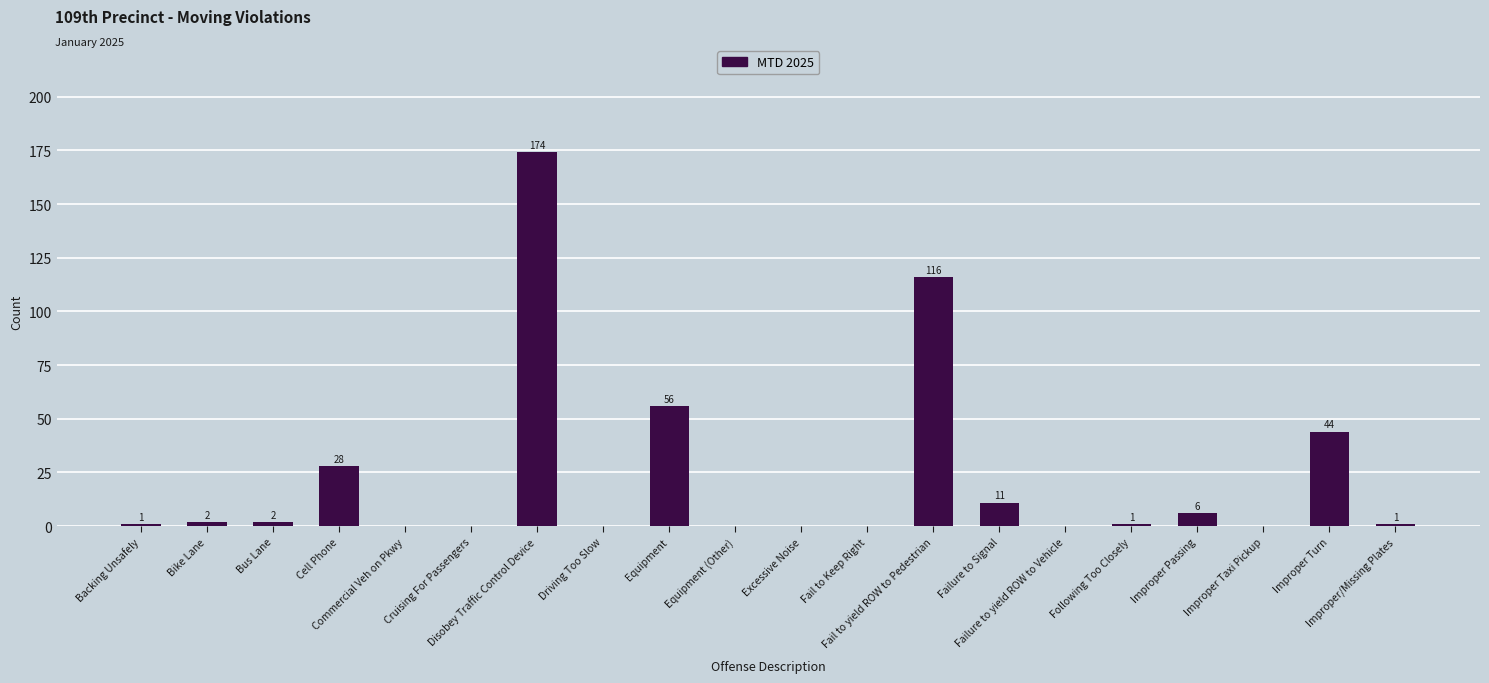

What is the sum of the values at Cell Phone and Commercial Veh on Pkwy?

28